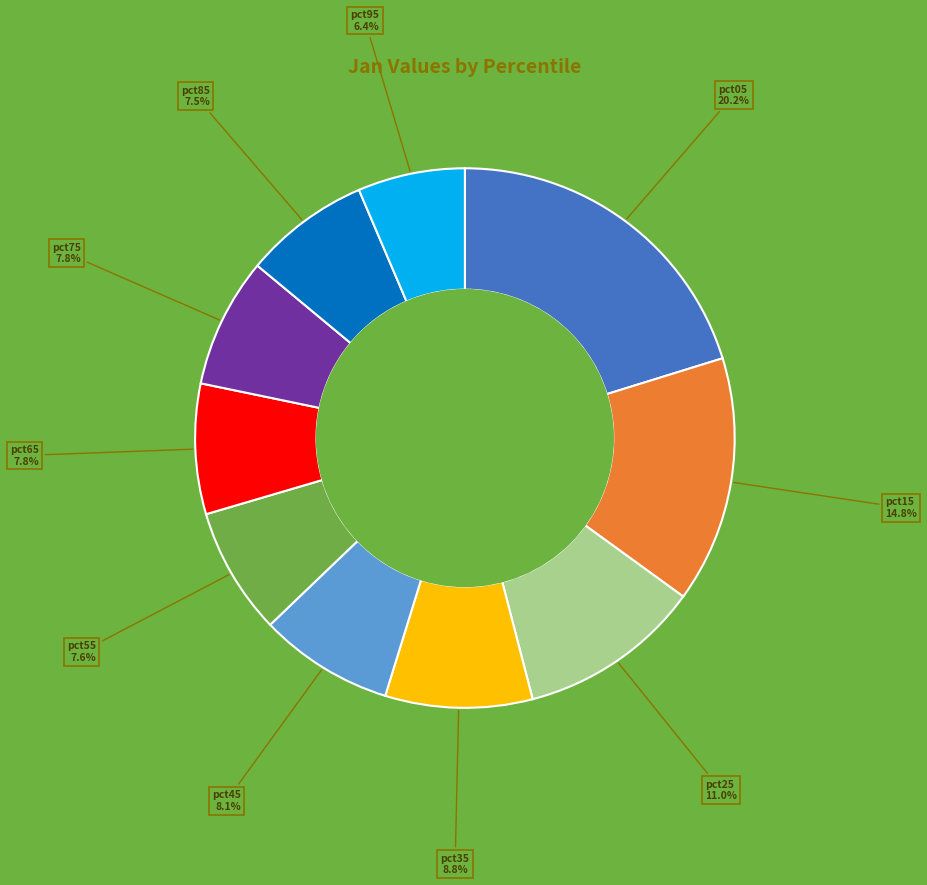

To the nearest percent, what is the combined percentage of pct65 and pct95?

14%